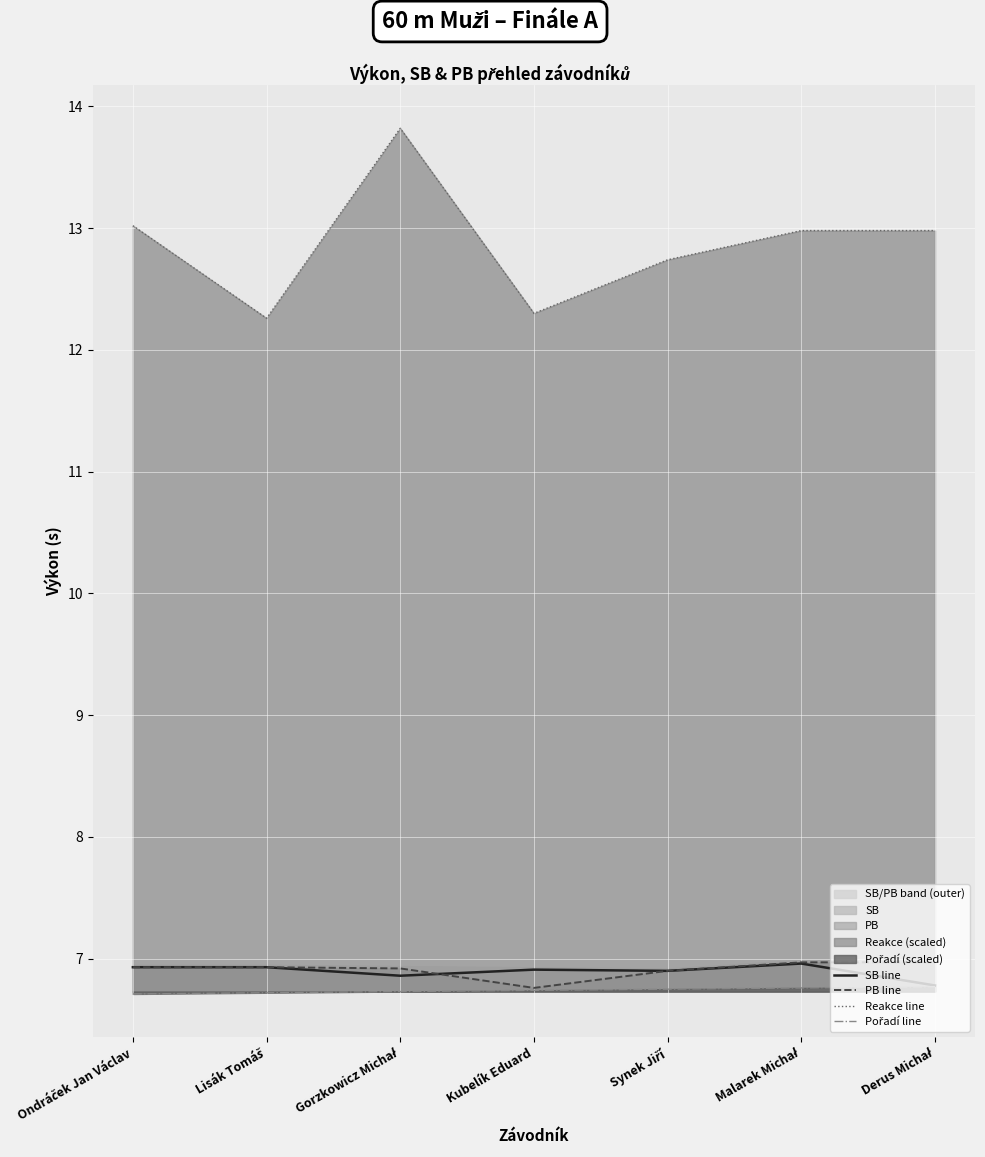

Reading right to left, extract all data points from this chart.

SB line: 6.8	7.0	6.9	6.9	6.9	6.9	6.9
PB line: 7.0	7.0	6.9	6.8	6.9	6.9	6.9
Reakce line: 13.0	13.0	12.7	12.3	13.8	12.3	13.0
Pořadí line: 6.8	6.8	6.8	6.7	6.7	6.7	6.7